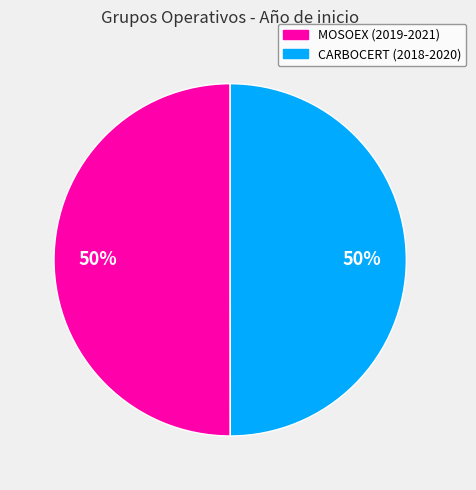

What percentage is the MOSOEX (2019-2021) slice, to the nearest percent?

50%